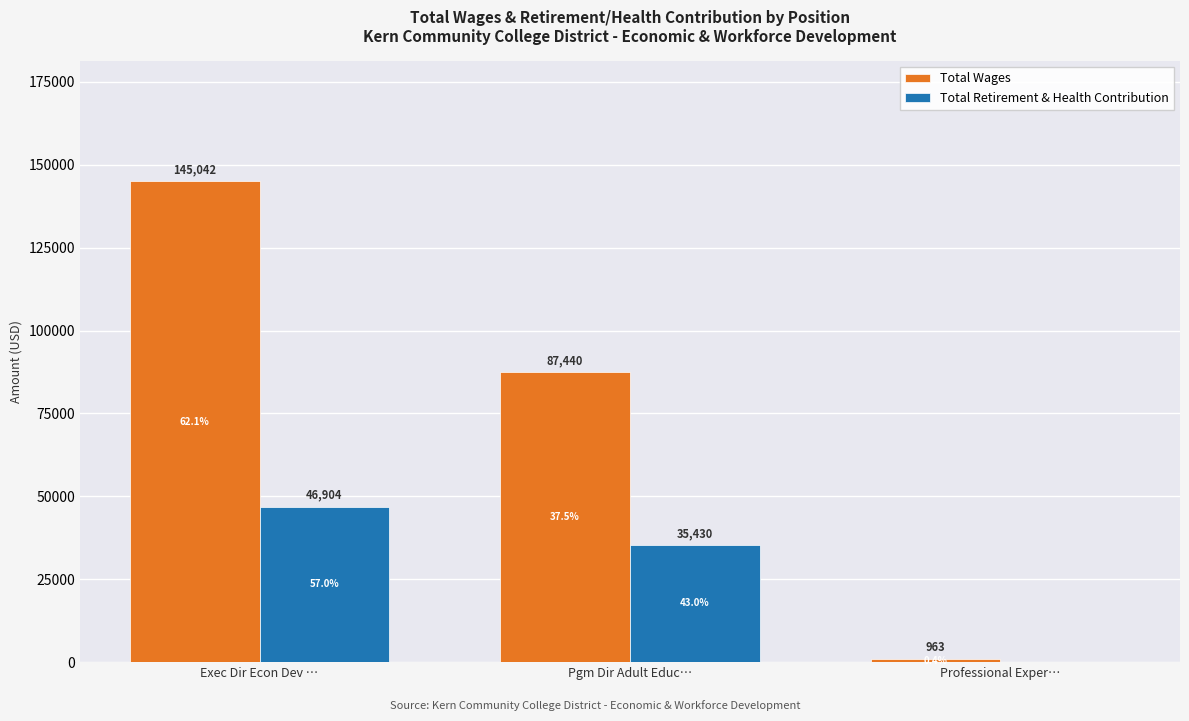

Which category has the highest value in the Total Retirement & Health Contribution series?

Exec Dir Econ Dev …